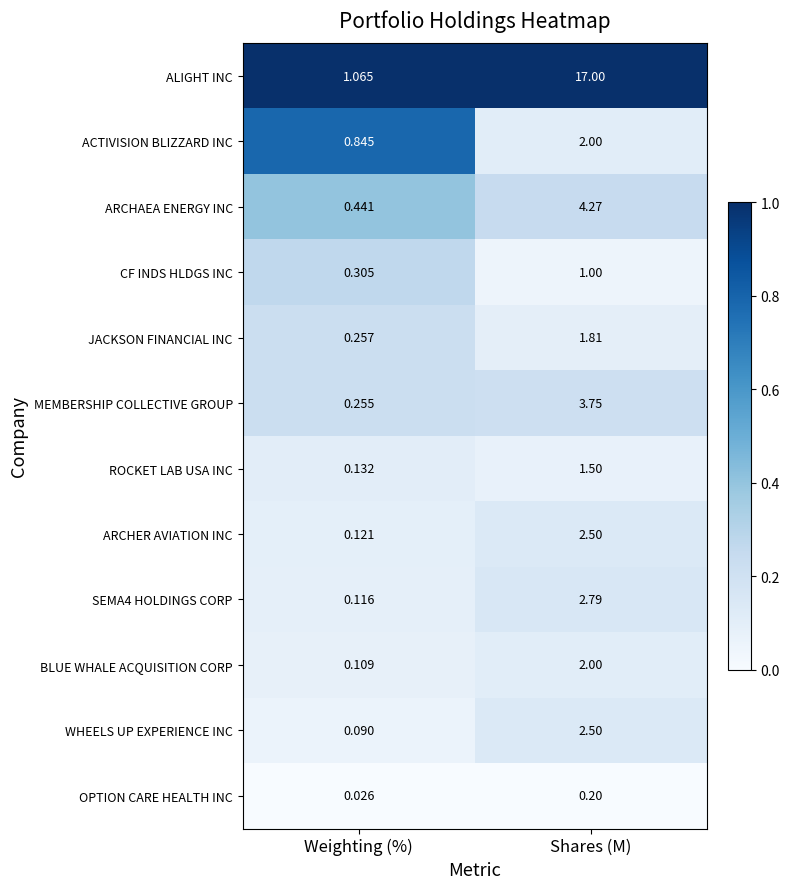

List the labels in order of MEMBERSHIP COLLECTIVE GROUP value, largest first.

Shares (M), Weighting (%)